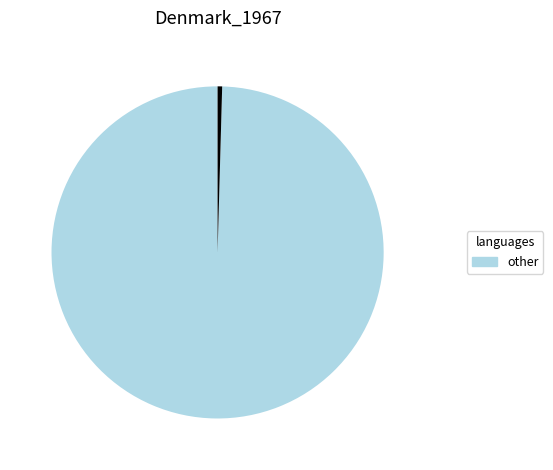

Is there a majority slice in this chart?

Yes